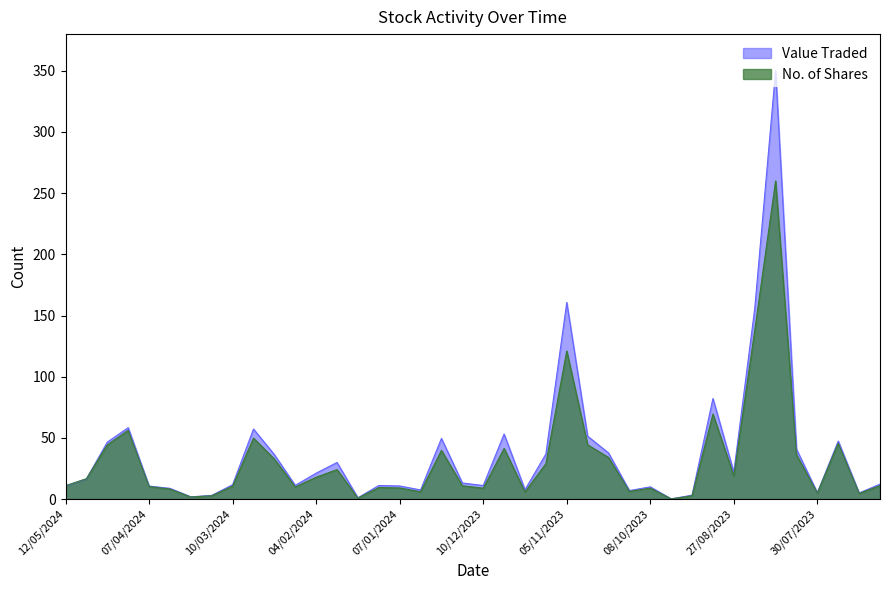

The value of Value Traded at 16/07/2023 is 8.5. True or false?

False